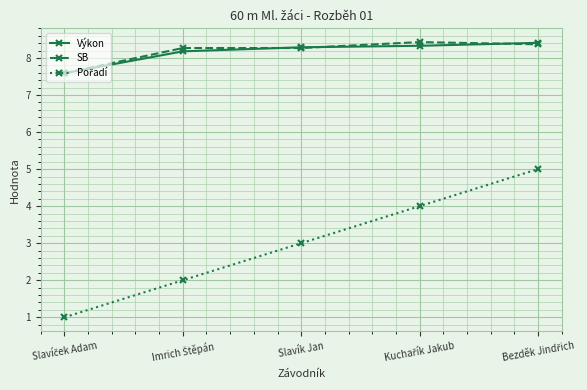

How many Výkon values are between 8 and 9?

4